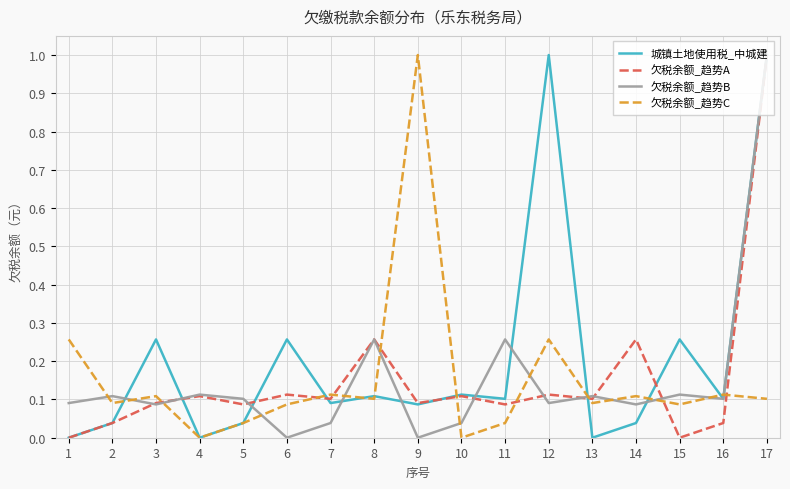

At how many categories does at least one series exceed 0?

17